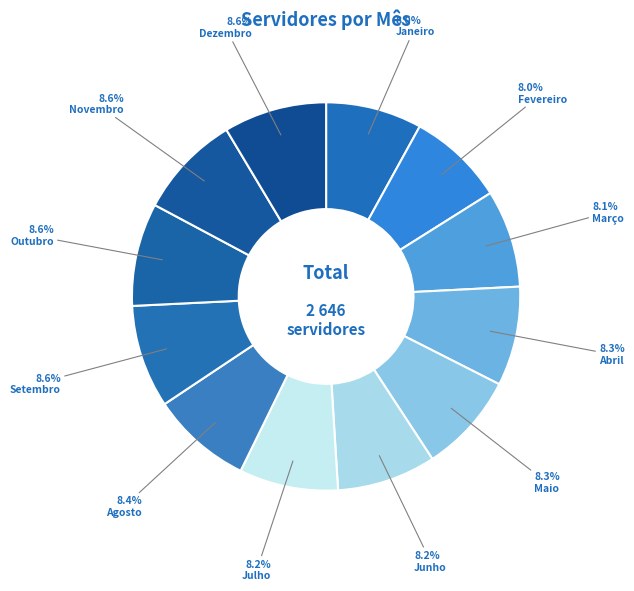

What is the smallest slice in the pie chart?

Janeiro